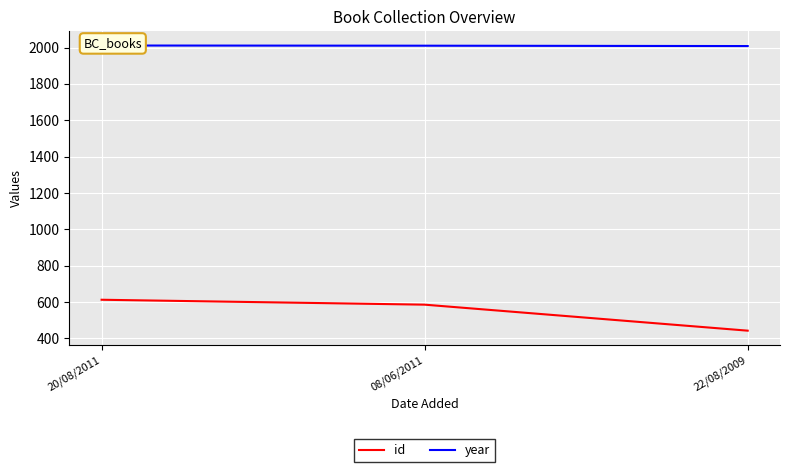

At how many categories does at least one series exceed 1475?

3